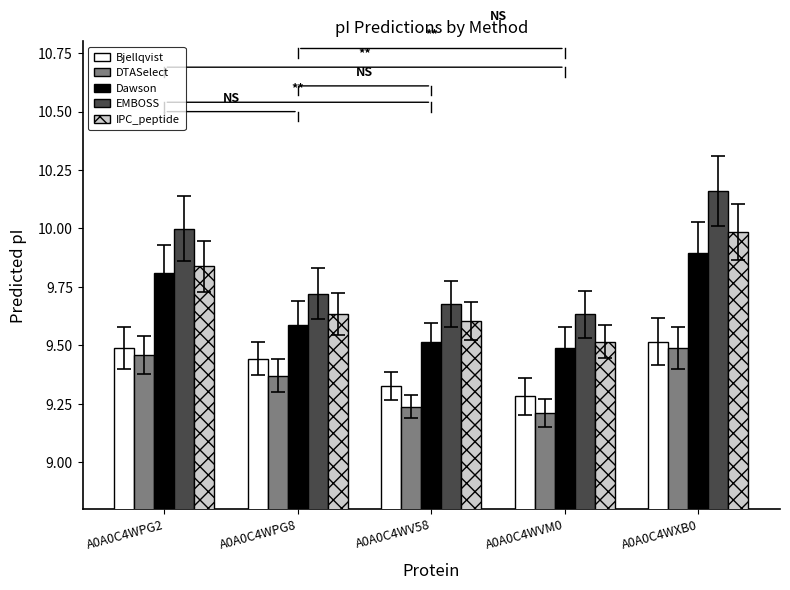

How many categories are shown in the chart?

5